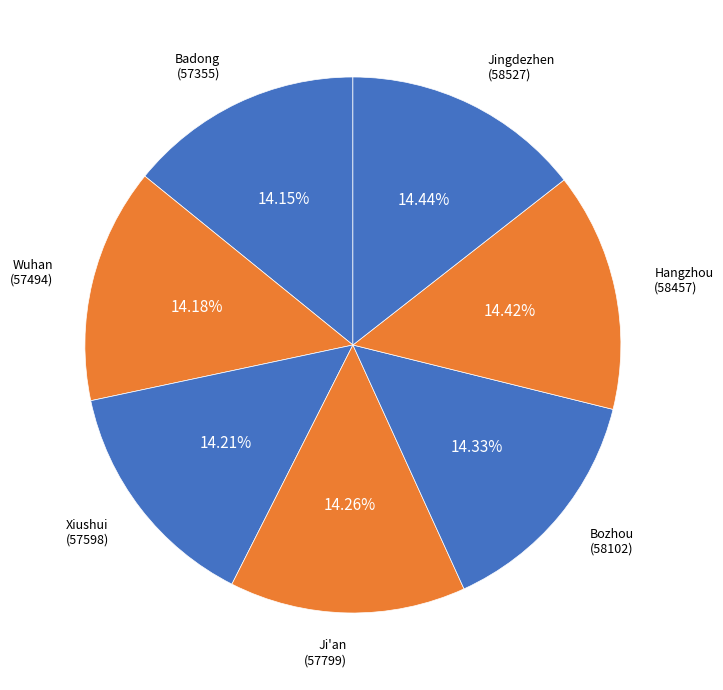

How many slices are in this pie chart?

7